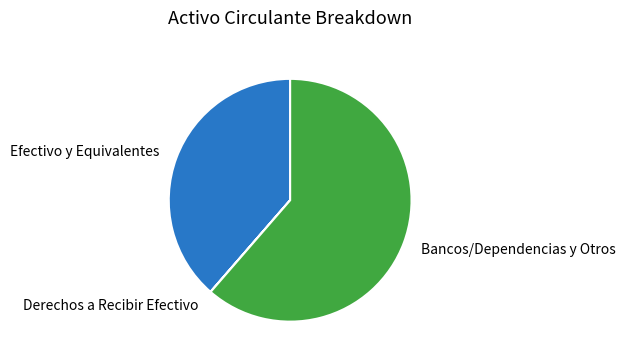

Which slice represents more than half of the pie?

Bancos/Dependencias y Otros